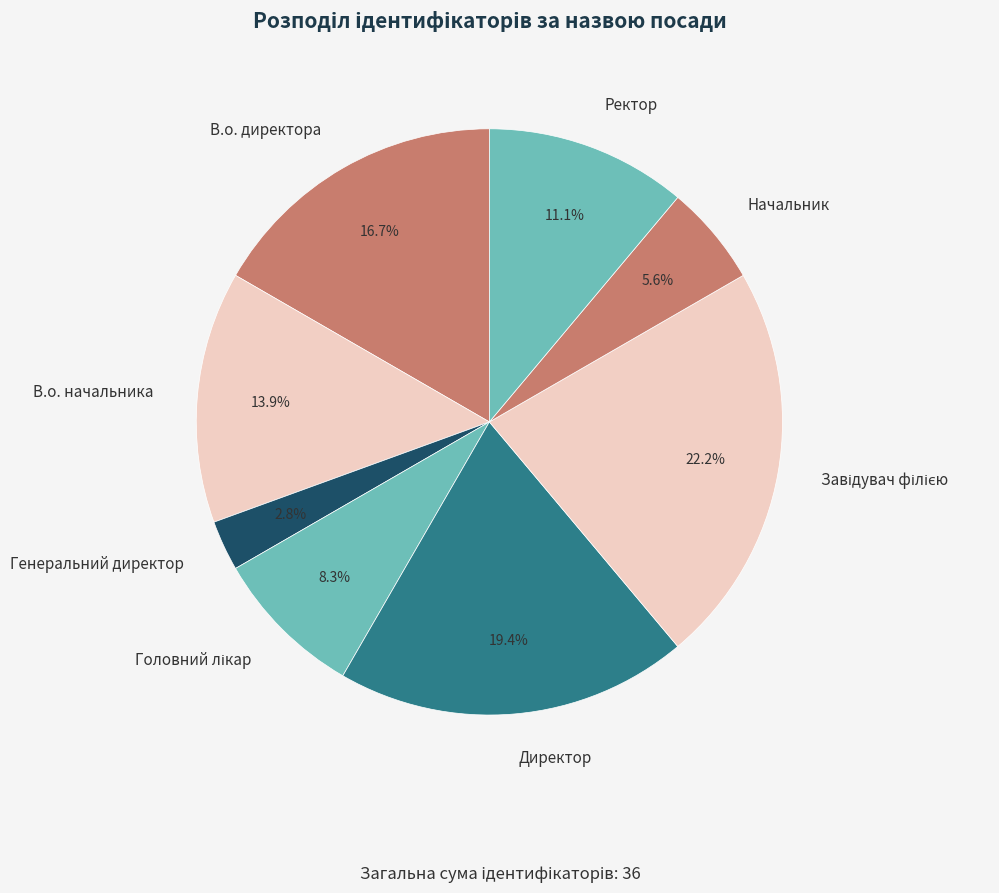

Is it true that В.о. директора is 25% of the pie?

False